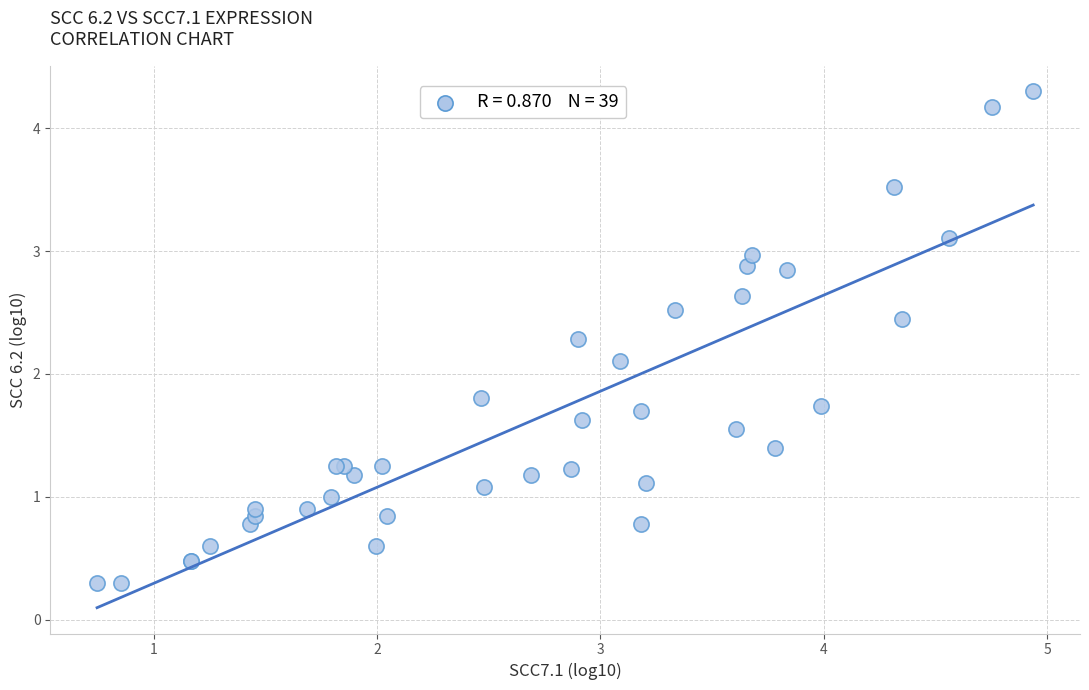

What Y value in the scatter plot is closest to 2?

2.1